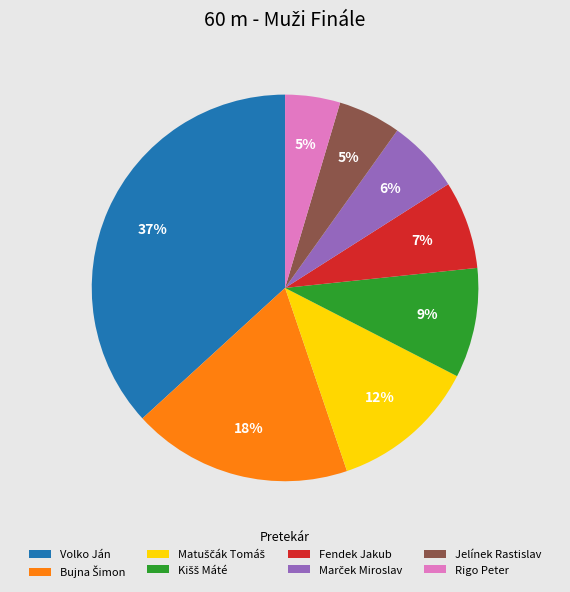

To the nearest percent, what is the difference between the largest and smallest slice percentages?

32%